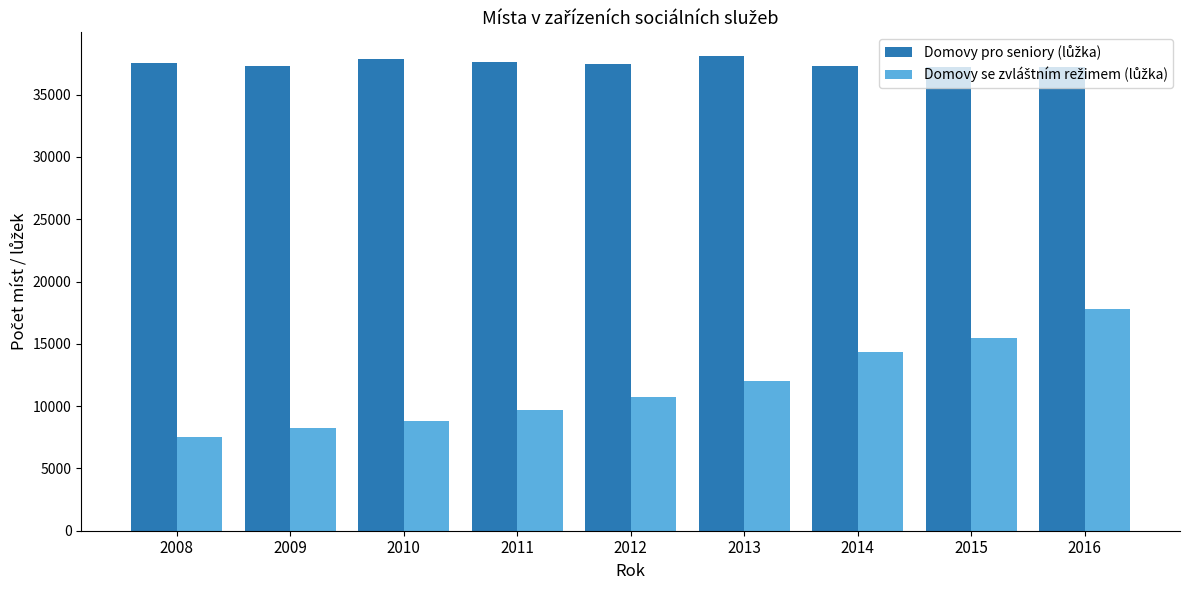

At how many categories does at least one series exceed 18368?

9